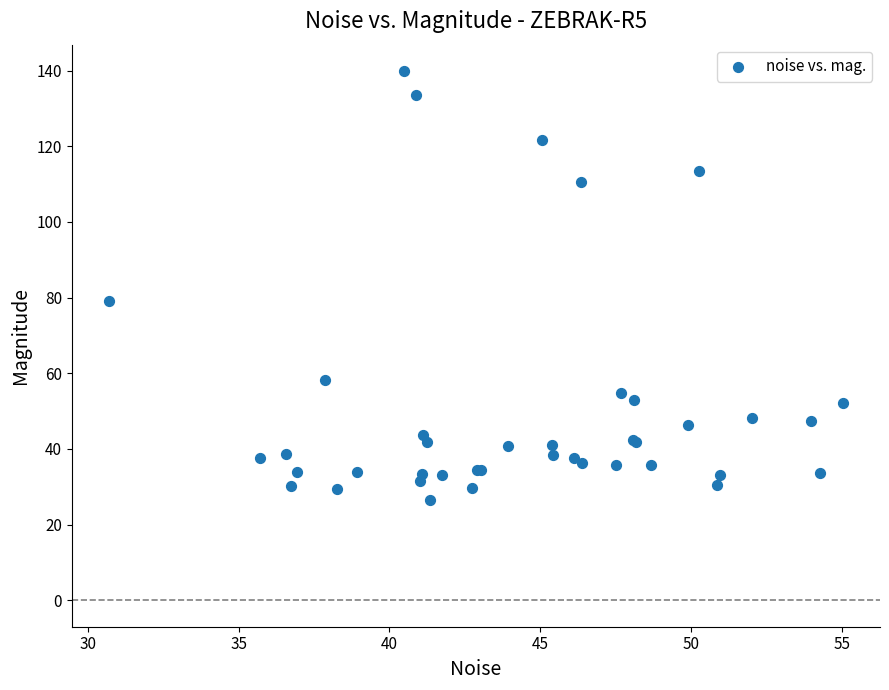

What Y value in the scatter plot is closest to 83?

79.0